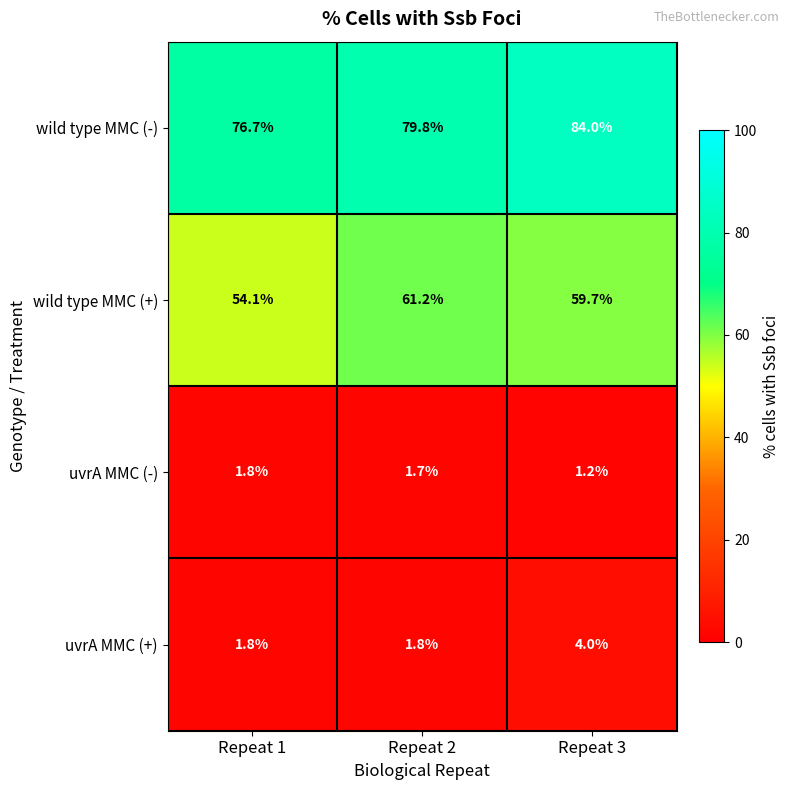

Is it true that wild type MMC (-) equals 76.7 at Repeat 1?

True